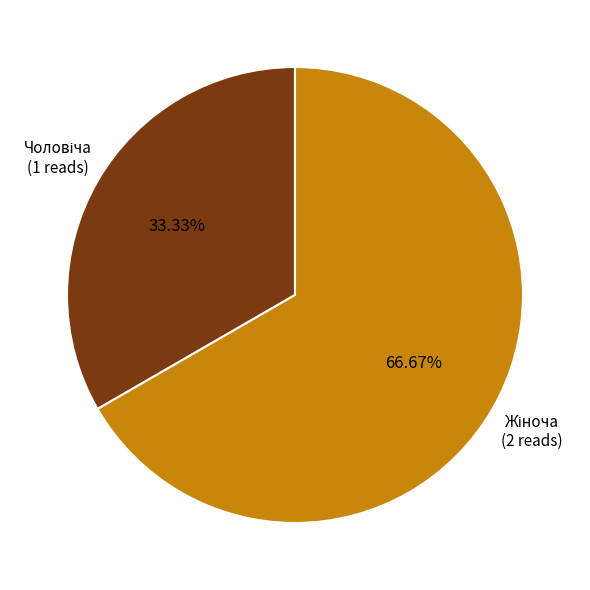

How many slices are in this pie chart?

2